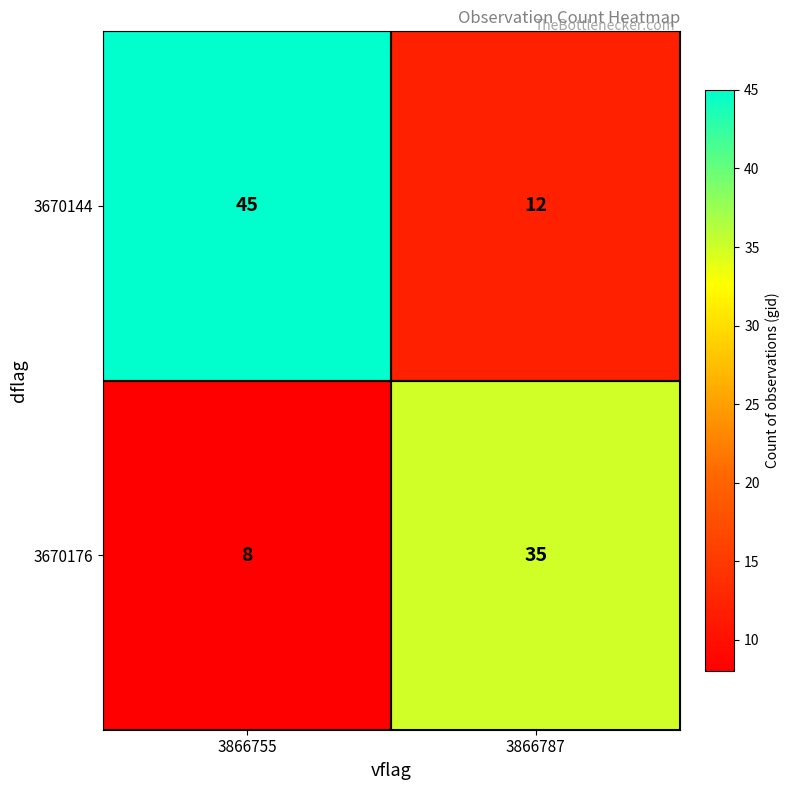

Reading left to right, what are all the values shown in this chart?

3670144: 45	12
3670176: 8	35